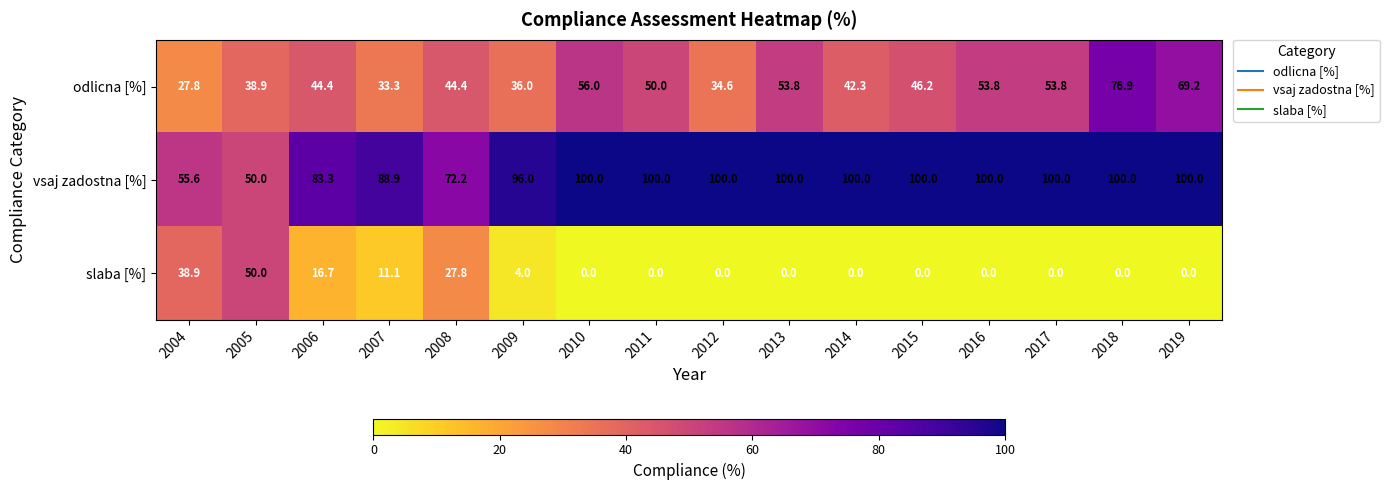

Between 2015 and 2018, which series saw the biggest shift?

odlicna [%]